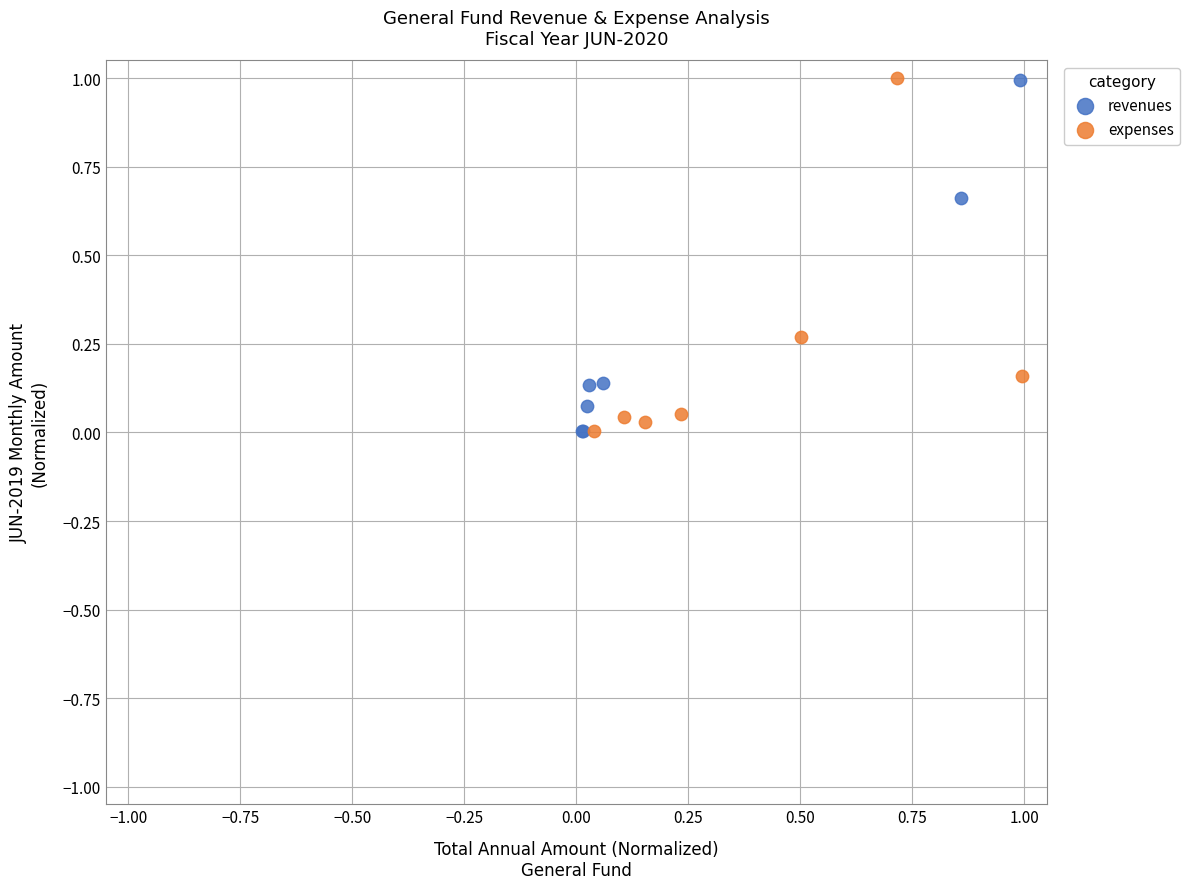

What are all the series names shown in the legend?

revenues, expenses